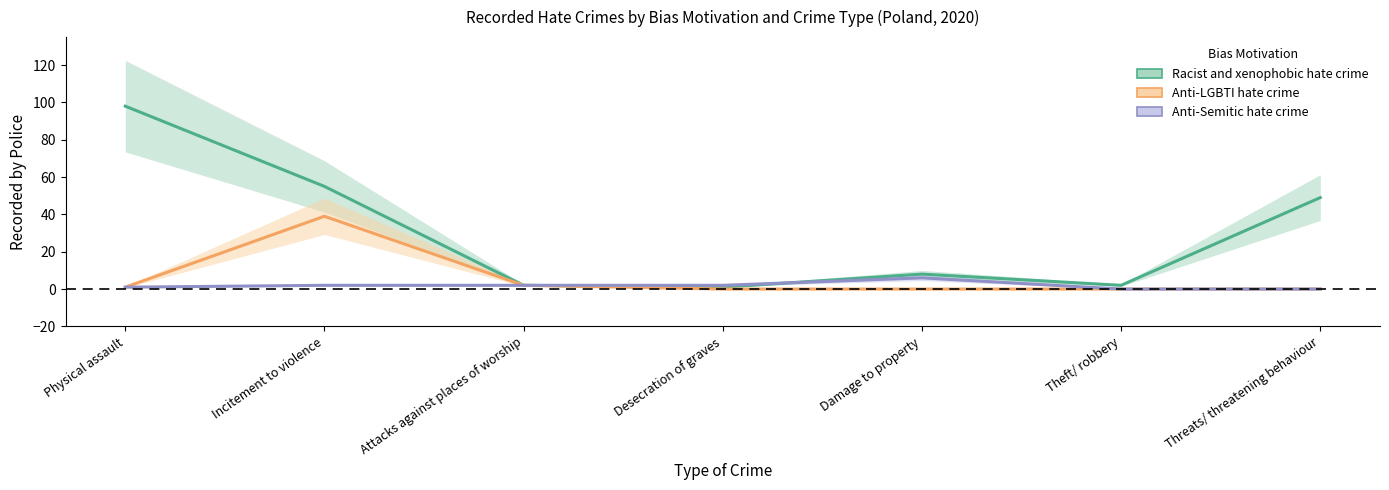

Reading left to right, transcribe all the data shown in this chart.

Racist and xenophobic hate crime: 98	55	2	1	8	2	49
Anti-LGBTI hate crime: 1	39	2	0	0	0	0
Anti-Semitic hate crime: 1	2	2	2	6	0	0